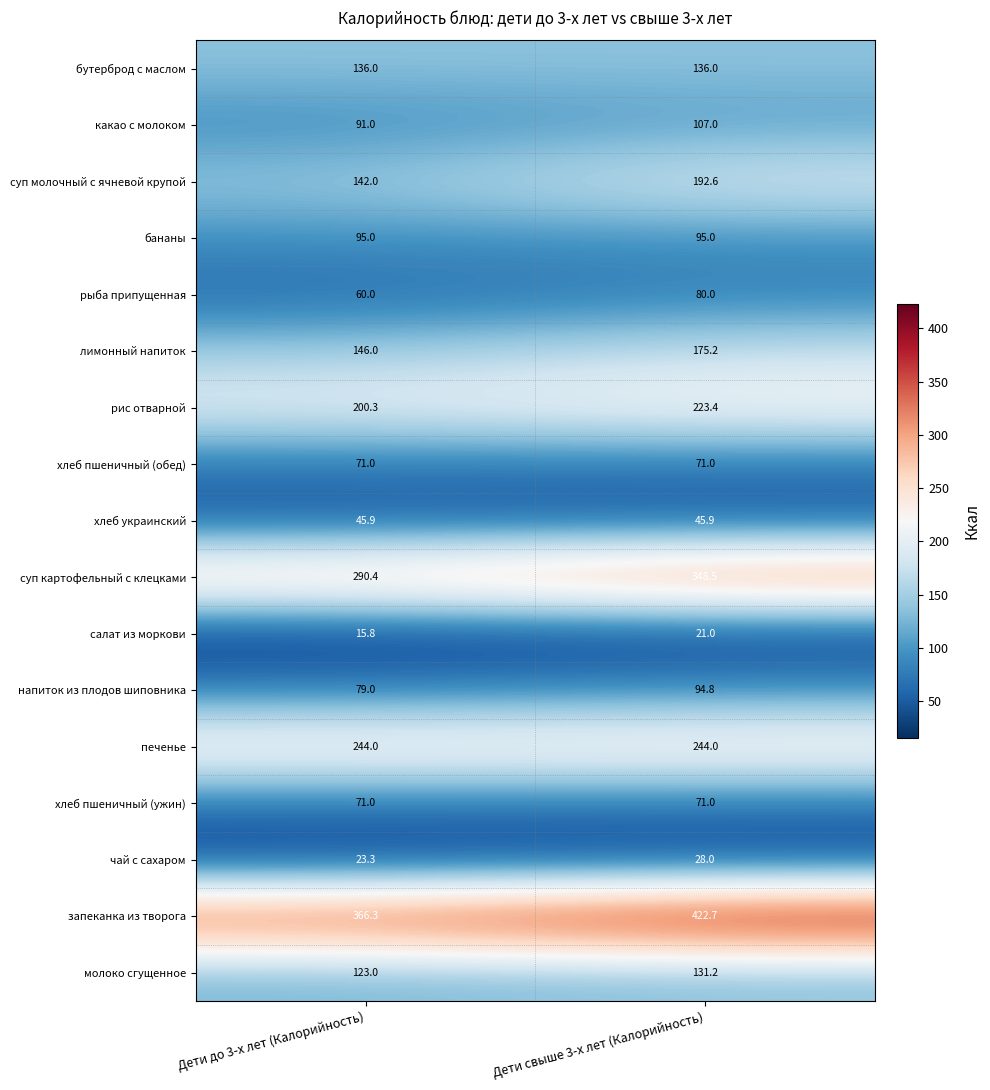

At how many categories does at least one series exceed 27?

2